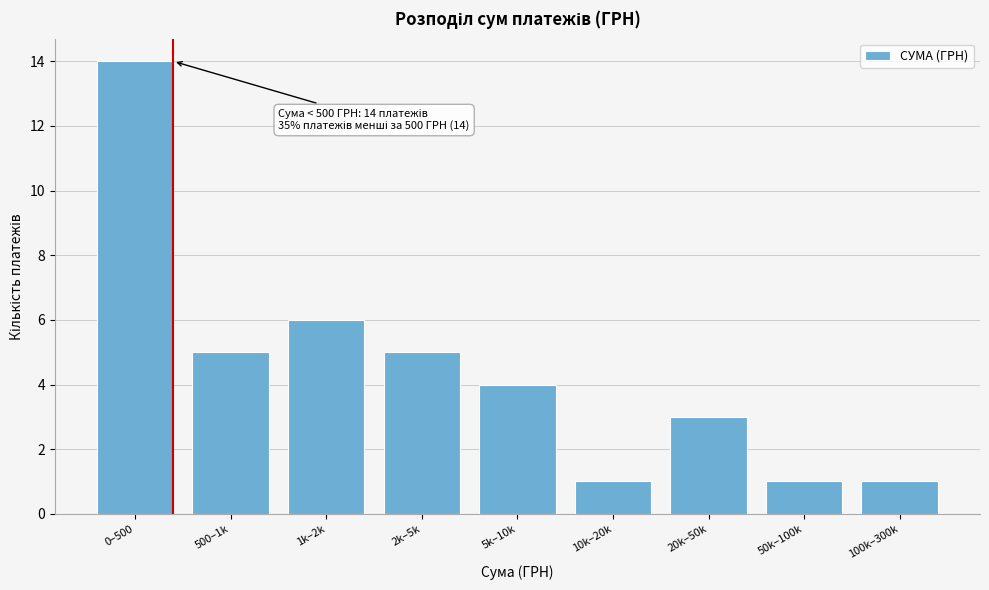

Reading left to right, list all the values displayed in this chart.

14	5	6	5	4	1	3	1	1